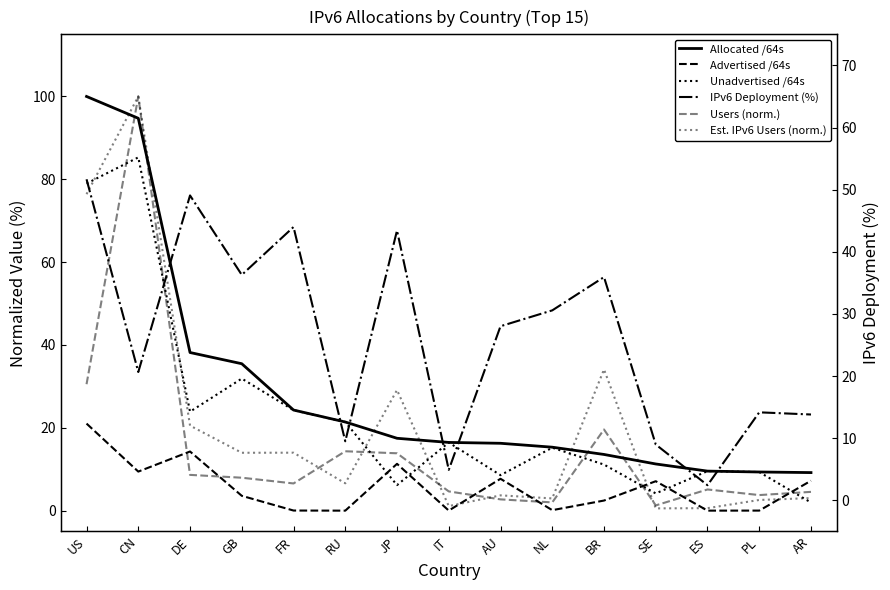

What is the value of the Est. IPv6 Users (norm.) point at the 5th from the left?

14.0